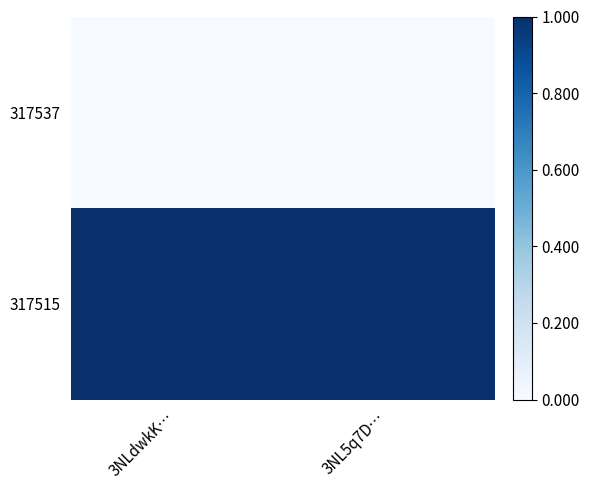

Which series has the largest total across all categories?

317515